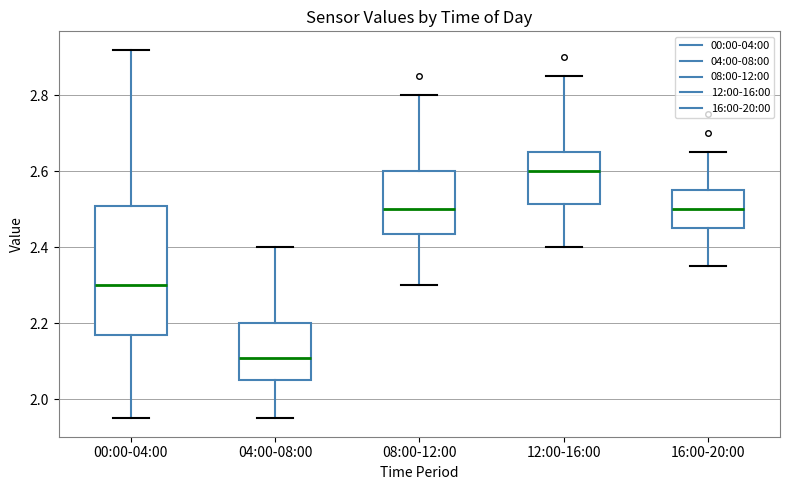

Which box's median line is the highest?

12:00-16:00